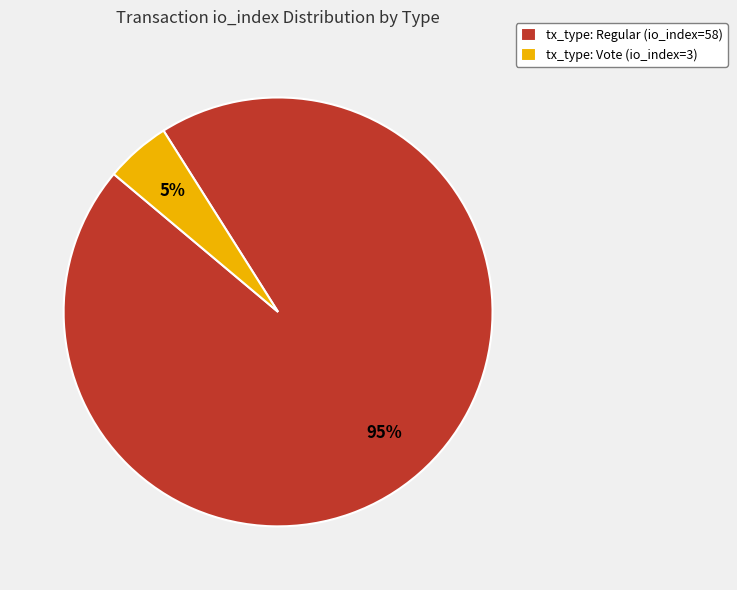

To the nearest percent, what percentage of the pie is tx_type: Regular (io_index=58)?

95%